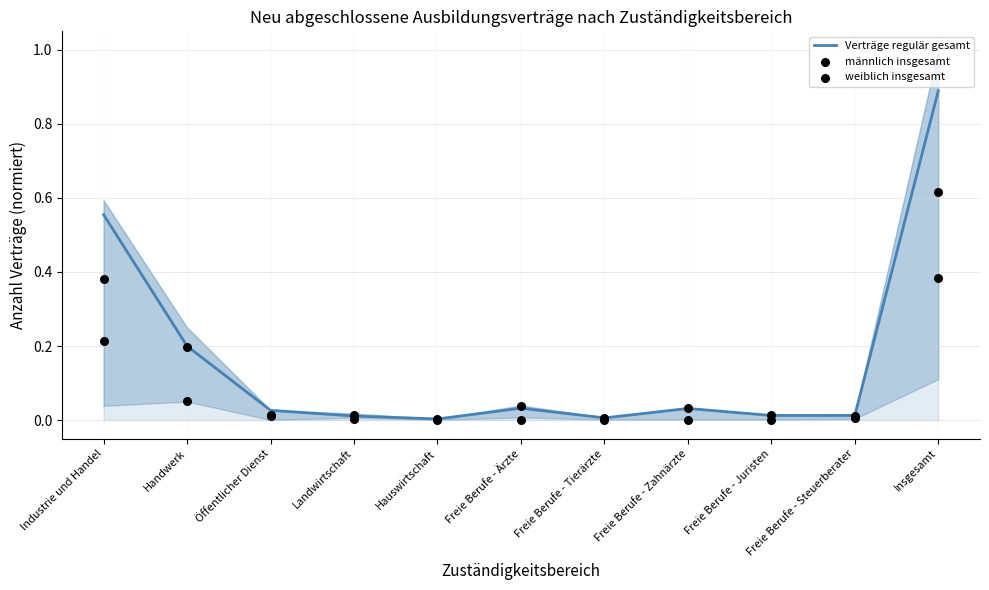

Which series reaches the maximum Y coordinate?

Verträge regulär gesamt